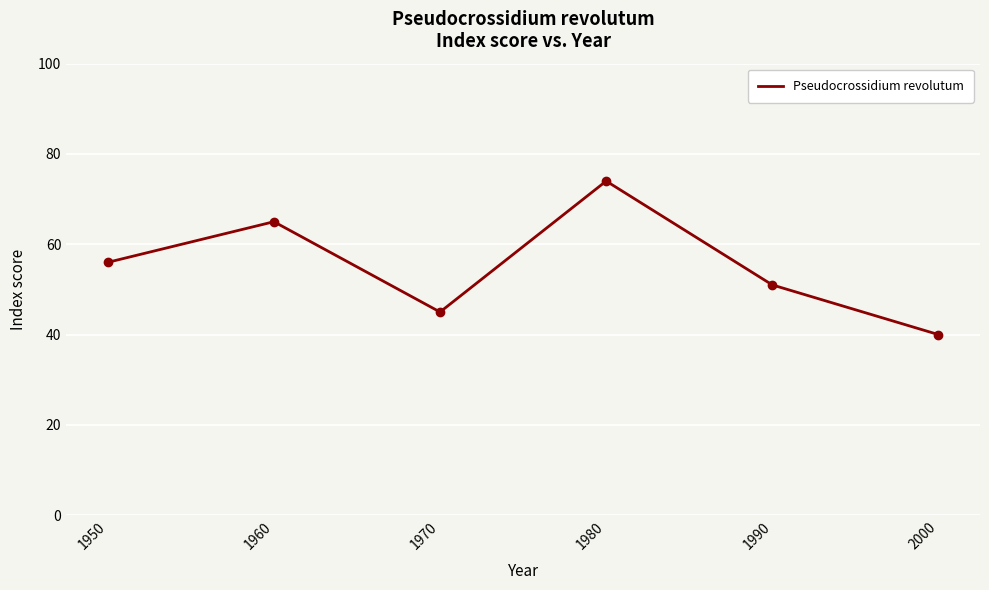

Rank the categories by value from lowest to highest.

2000, 1970, 1990, 1950, 1960, 1980